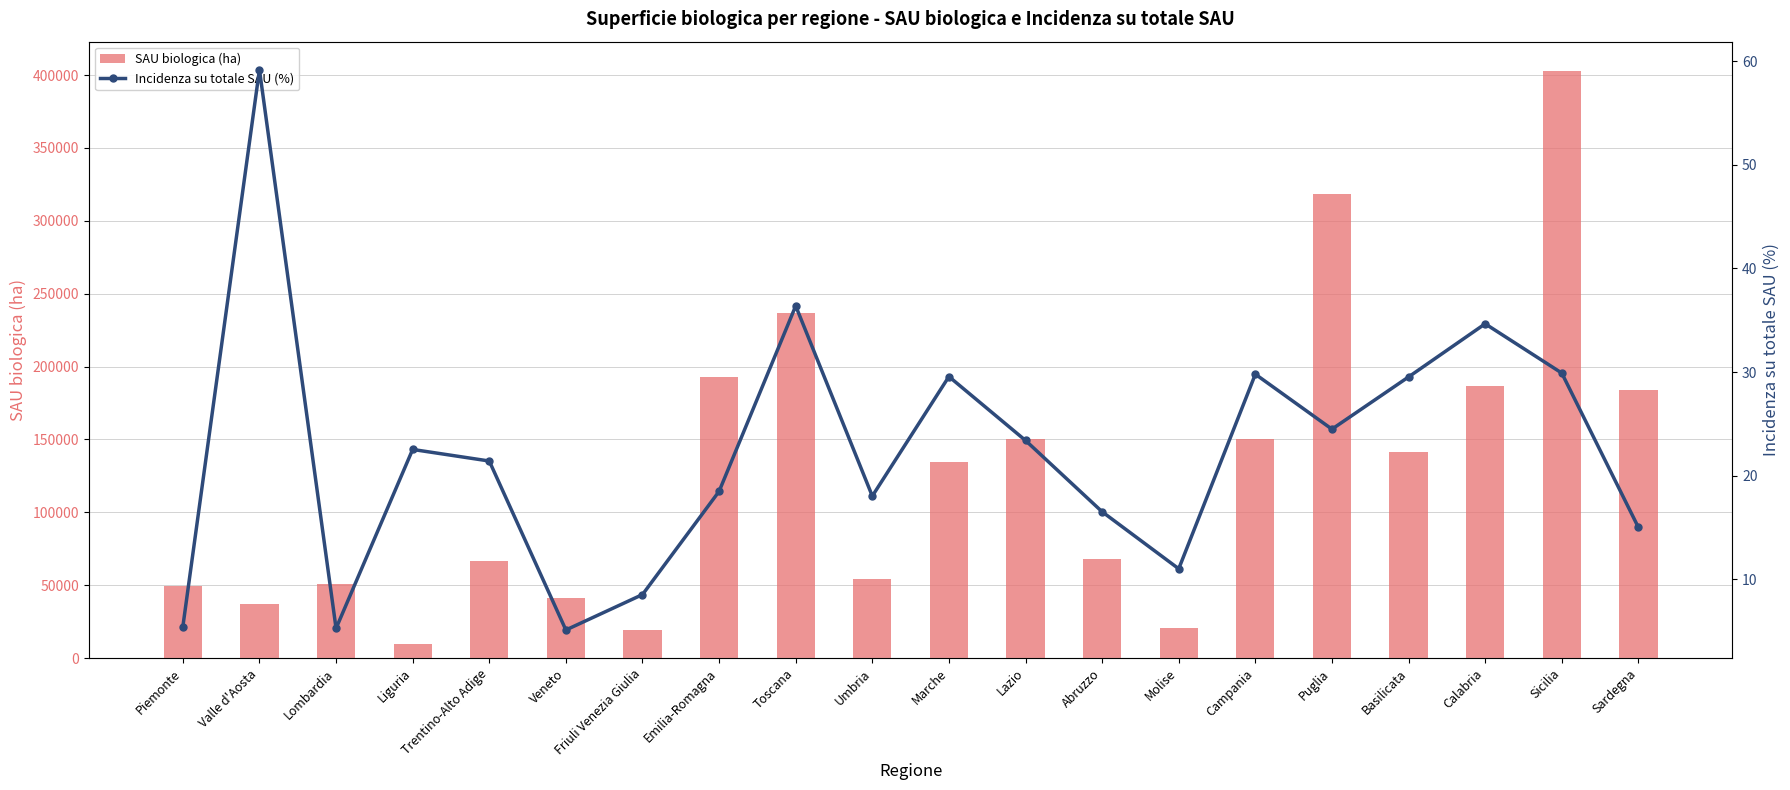

How many data points in SAU biologica (ha) are above 134533?

9